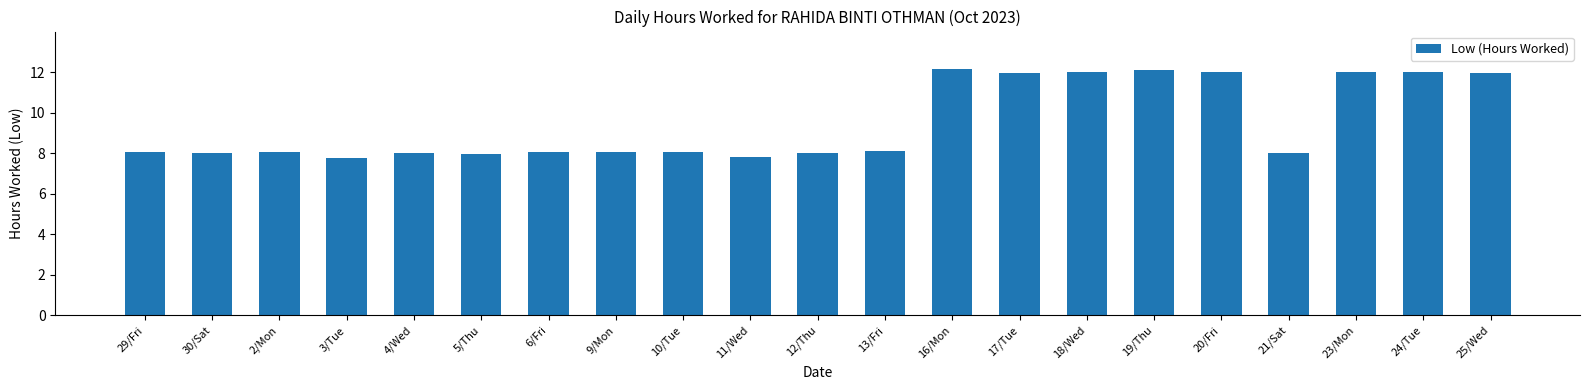

Does the chart contain any negative values?

No